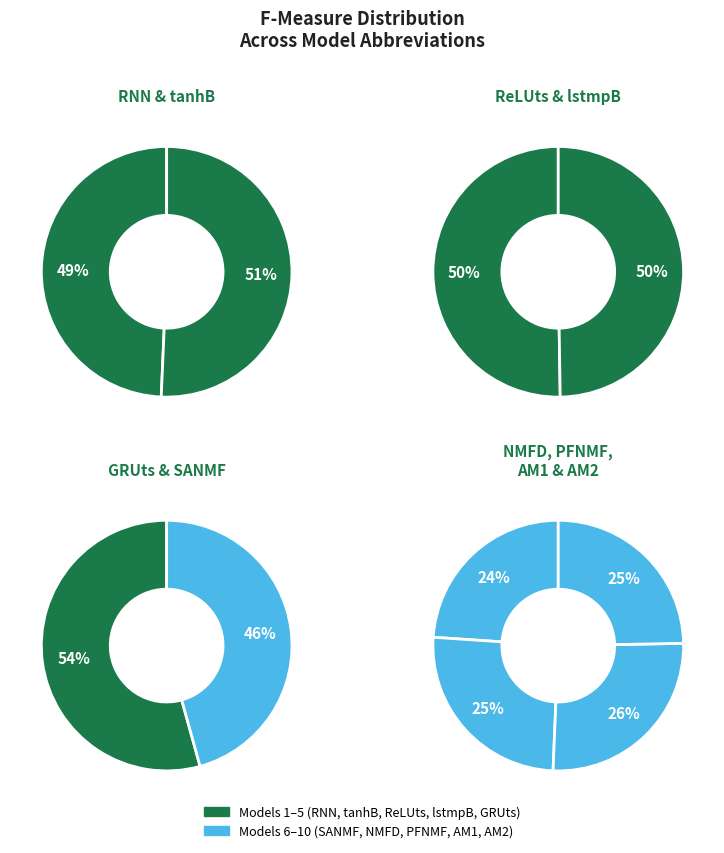

What is the largest slice in the pie chart?

GRUts